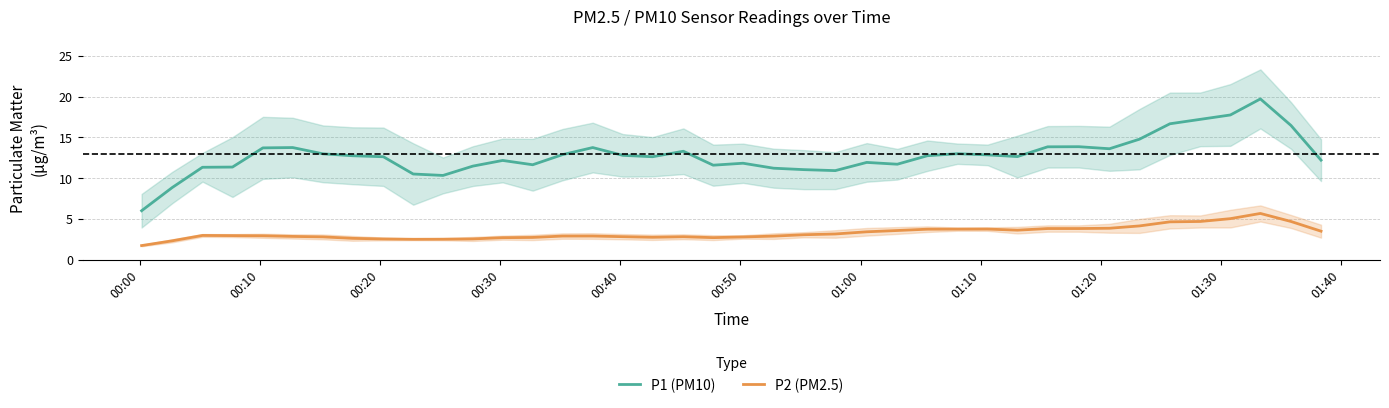

Does the chart display data point markers on the line(s)?

No